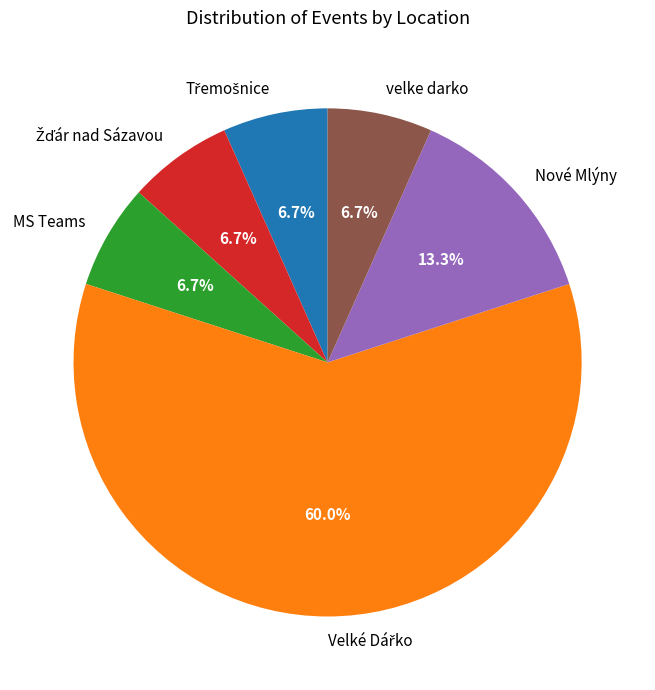

Is there any slice that represents more than half of the pie?

Yes